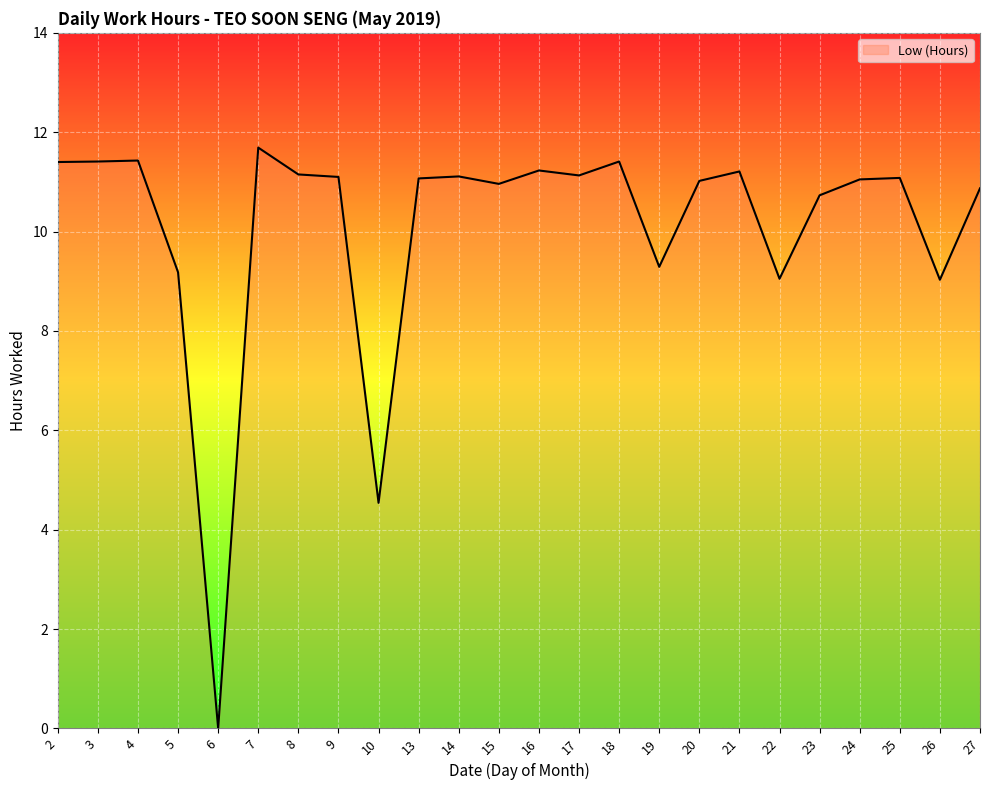

Which category has the lowest value across all series?

6